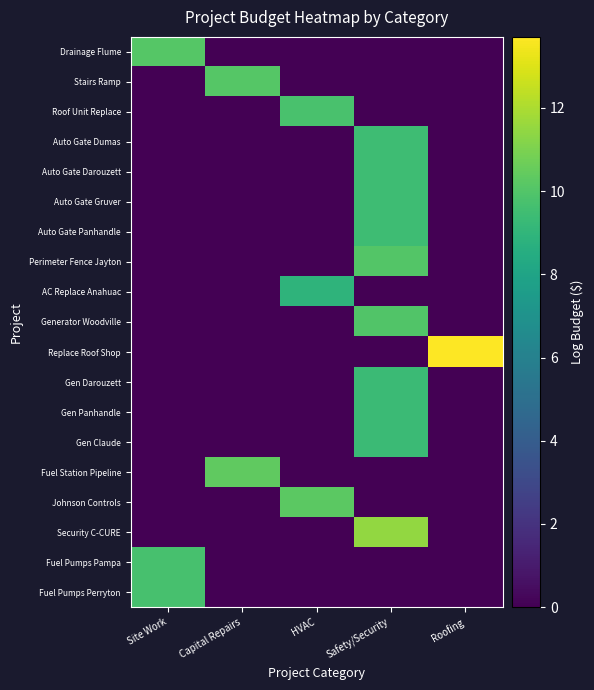

Which category has the lowest value in the Auto Gate Panhandle series?

Site Work